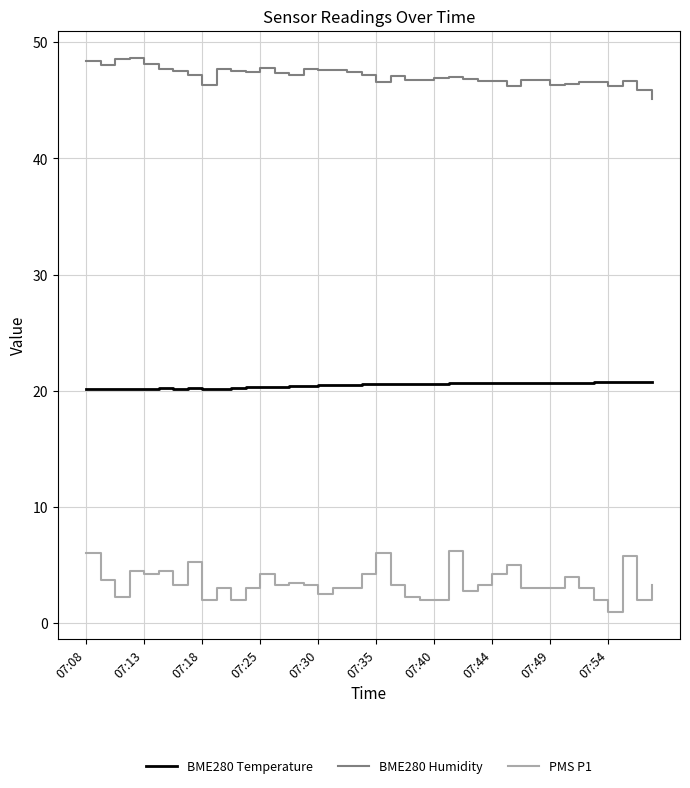

Which series has the largest total across all categories?

BME280 Humidity